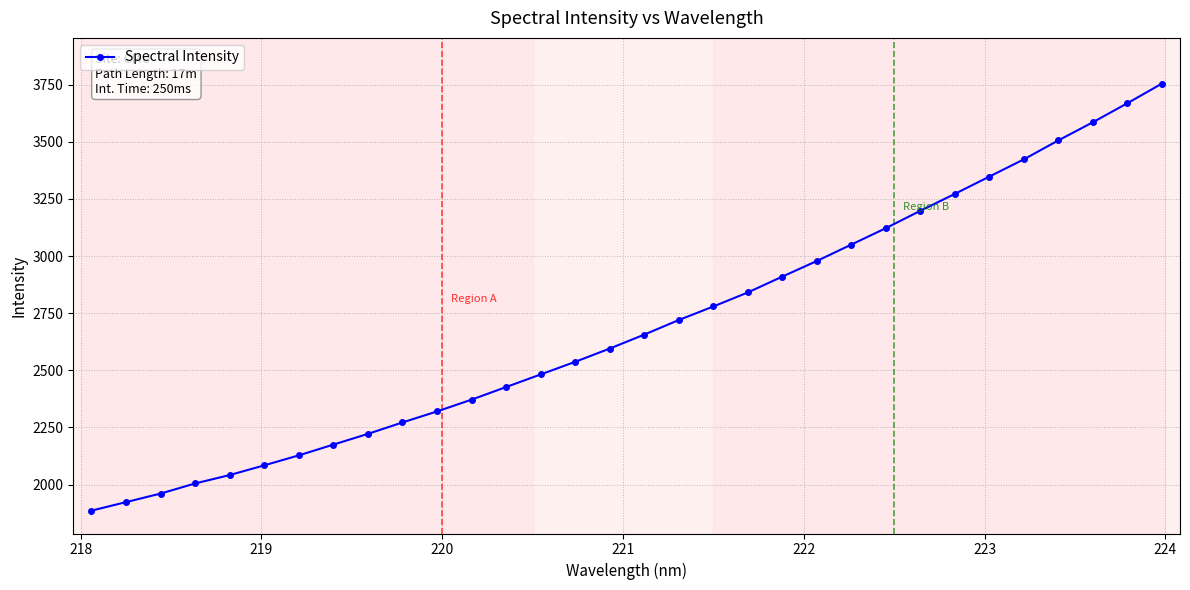

What is the value of the 8th point from the left?

2174.7